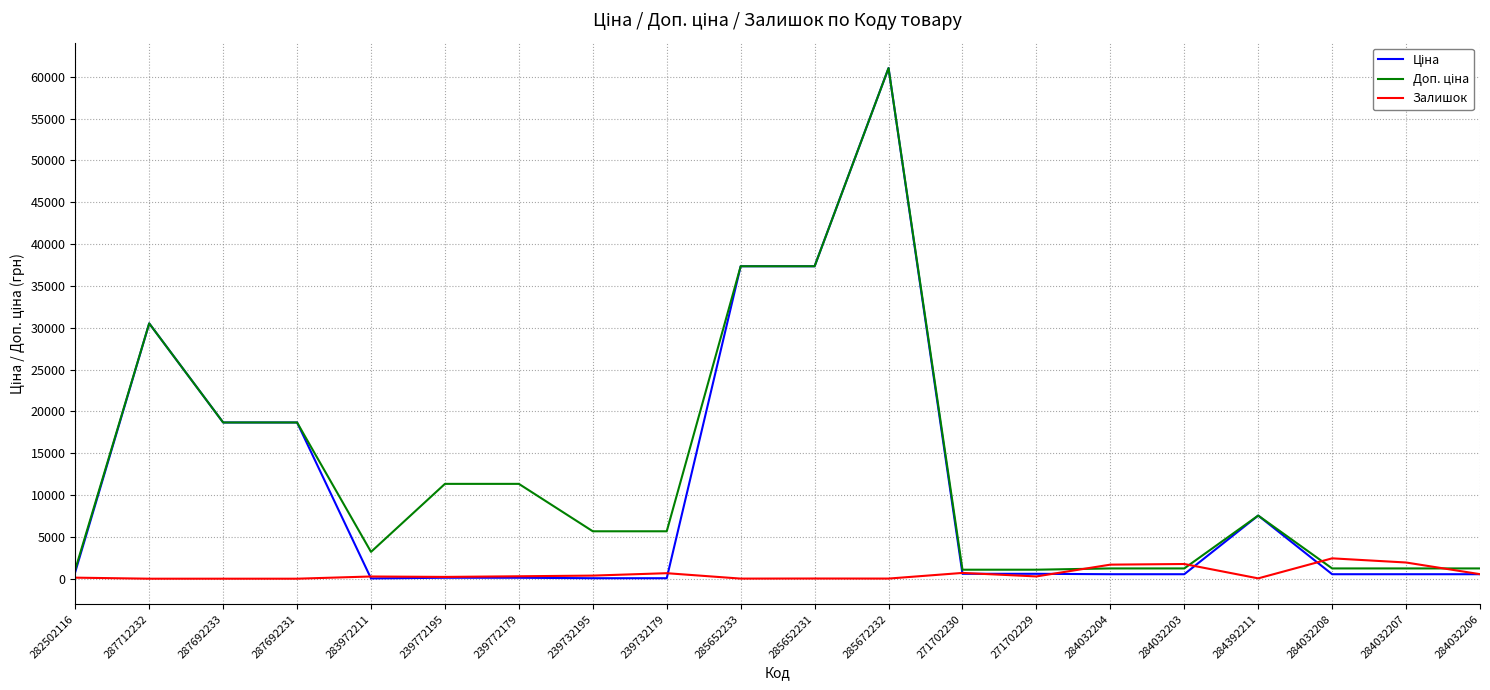

What is the total value across all series at 287692231?

37343.0